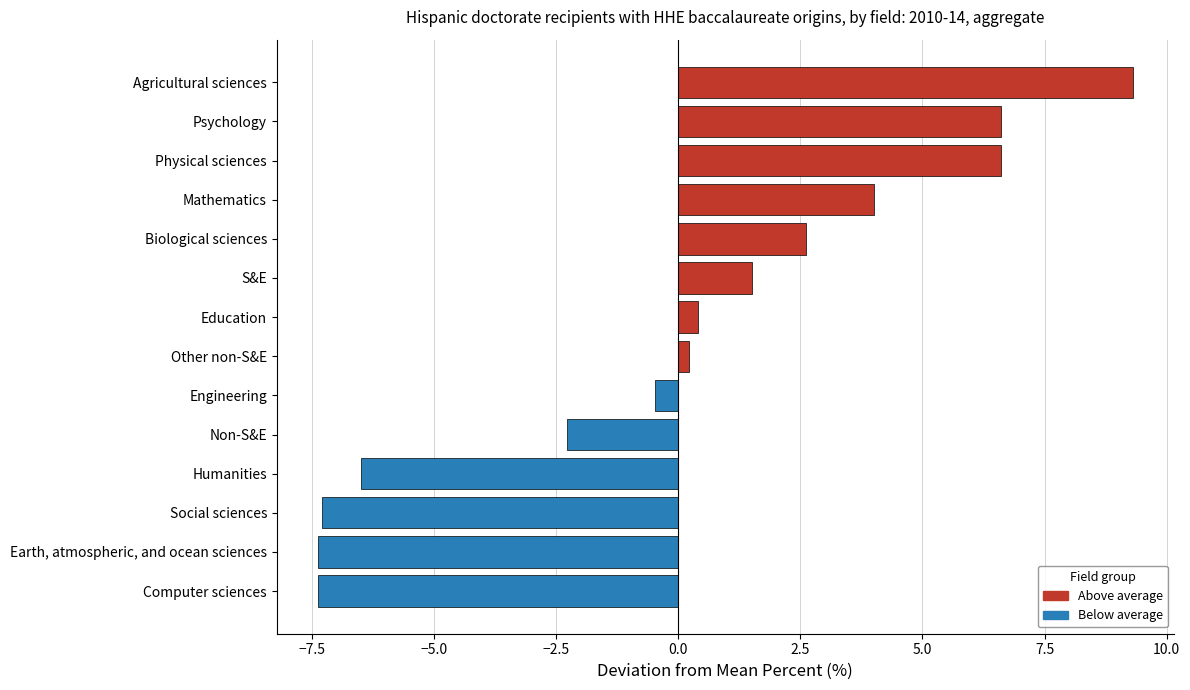

What is the approximate value at Psychology?

6.6